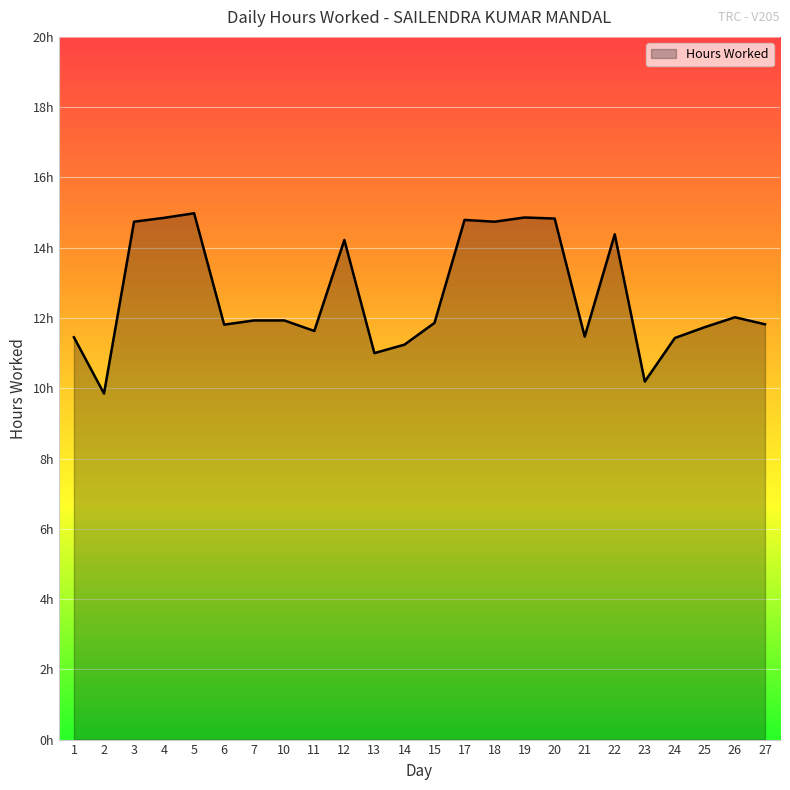

Is it true that the value at 4 is 14.8?

True